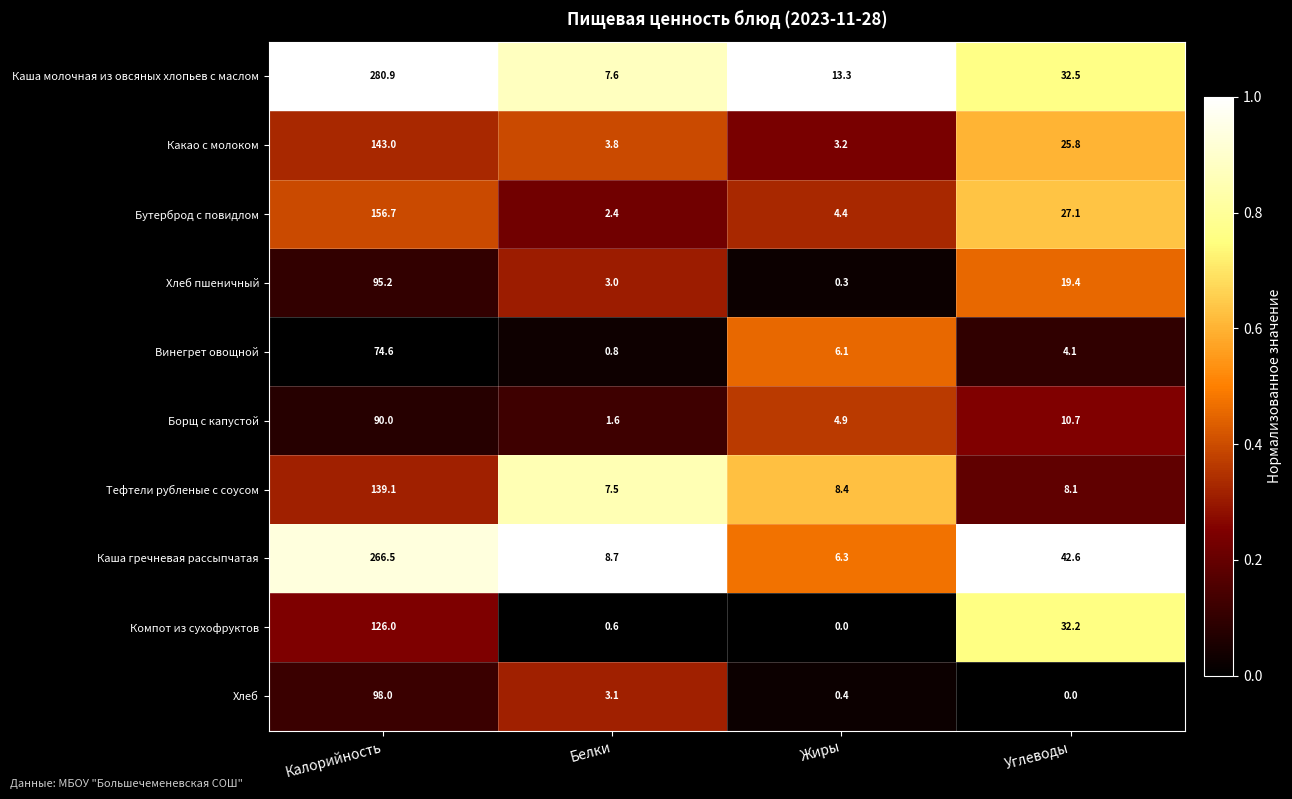

What is the difference between the maximum and minimum values in the Хлеб пшеничный series?

94.9